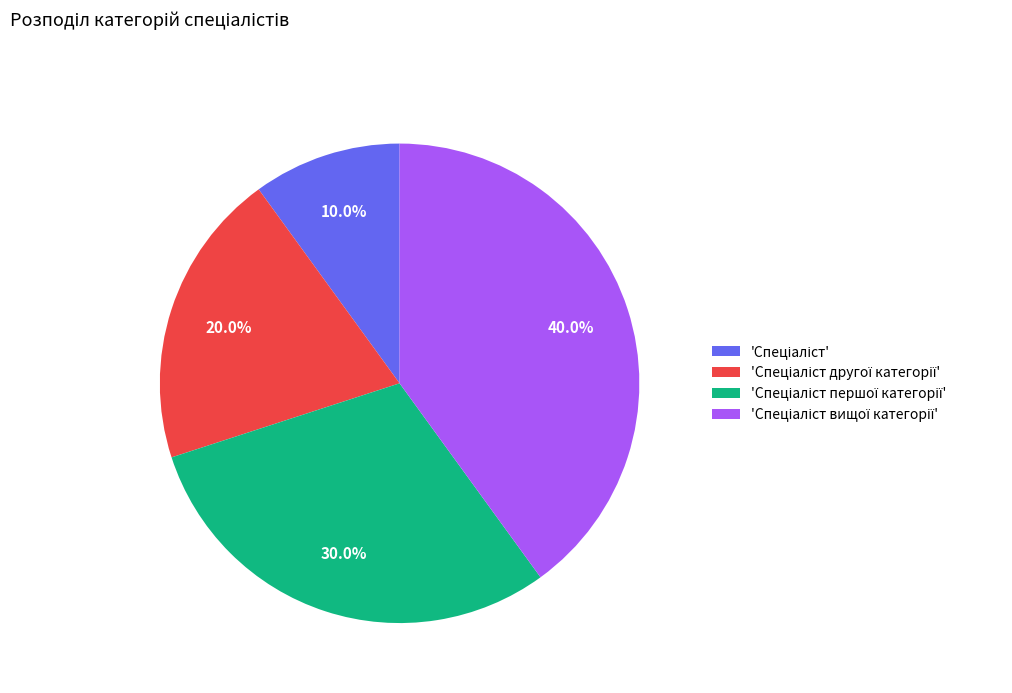

Is there a majority slice in this chart?

No